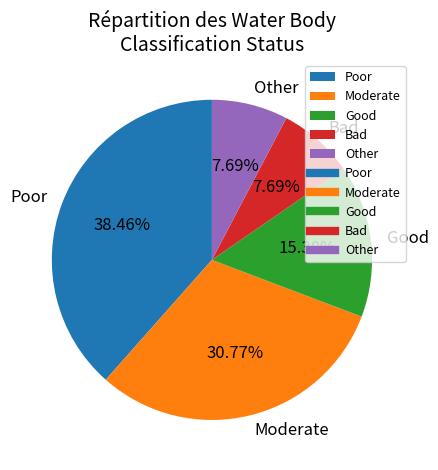

Is there a majority slice in this chart?

No